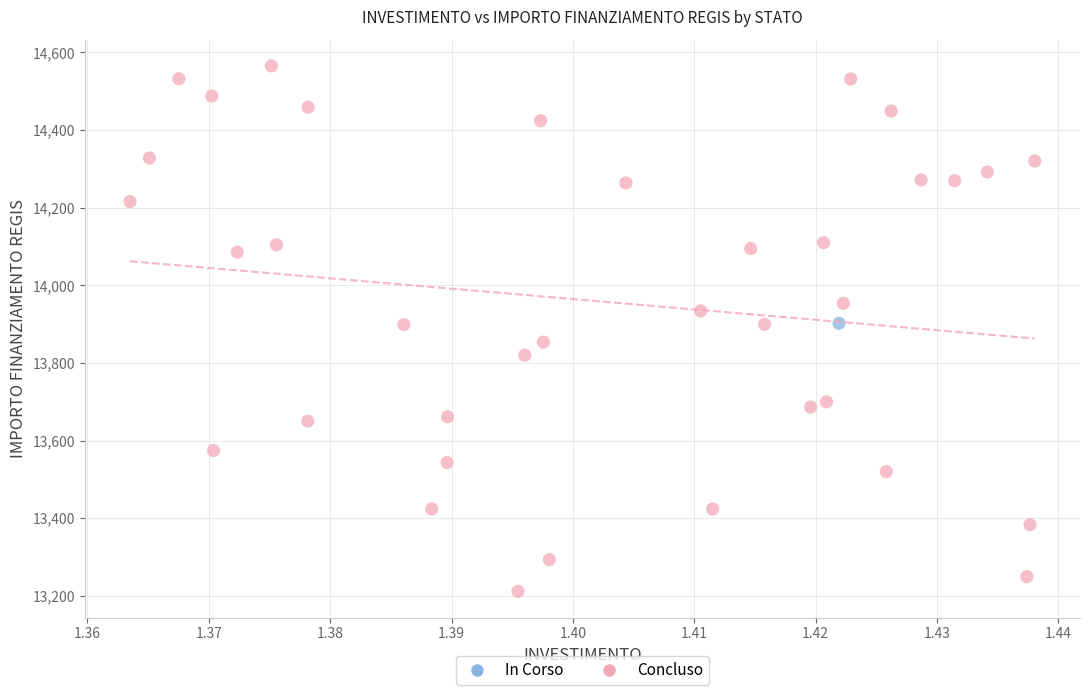

What are all the series names shown in the legend?

In Corso, Concluso